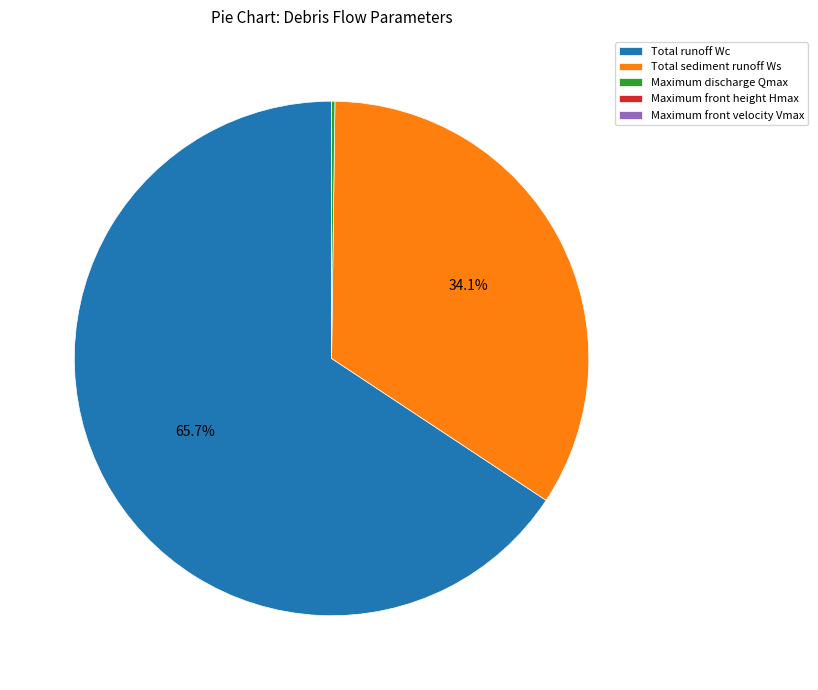

Is there a majority slice in this chart?

Yes